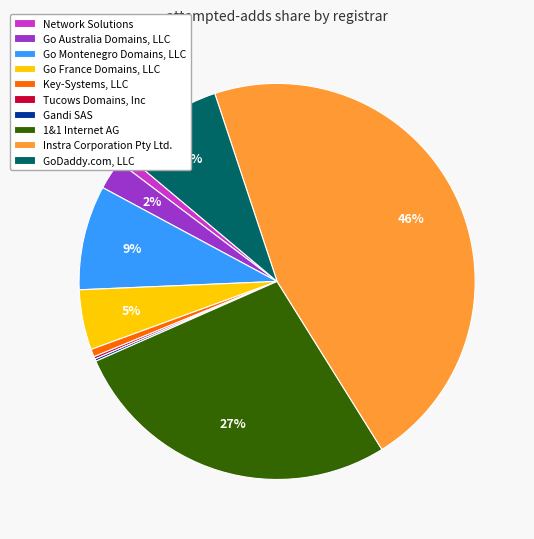

True or false: Go Australia Domains, LLC accounts for 2% of the total.

True